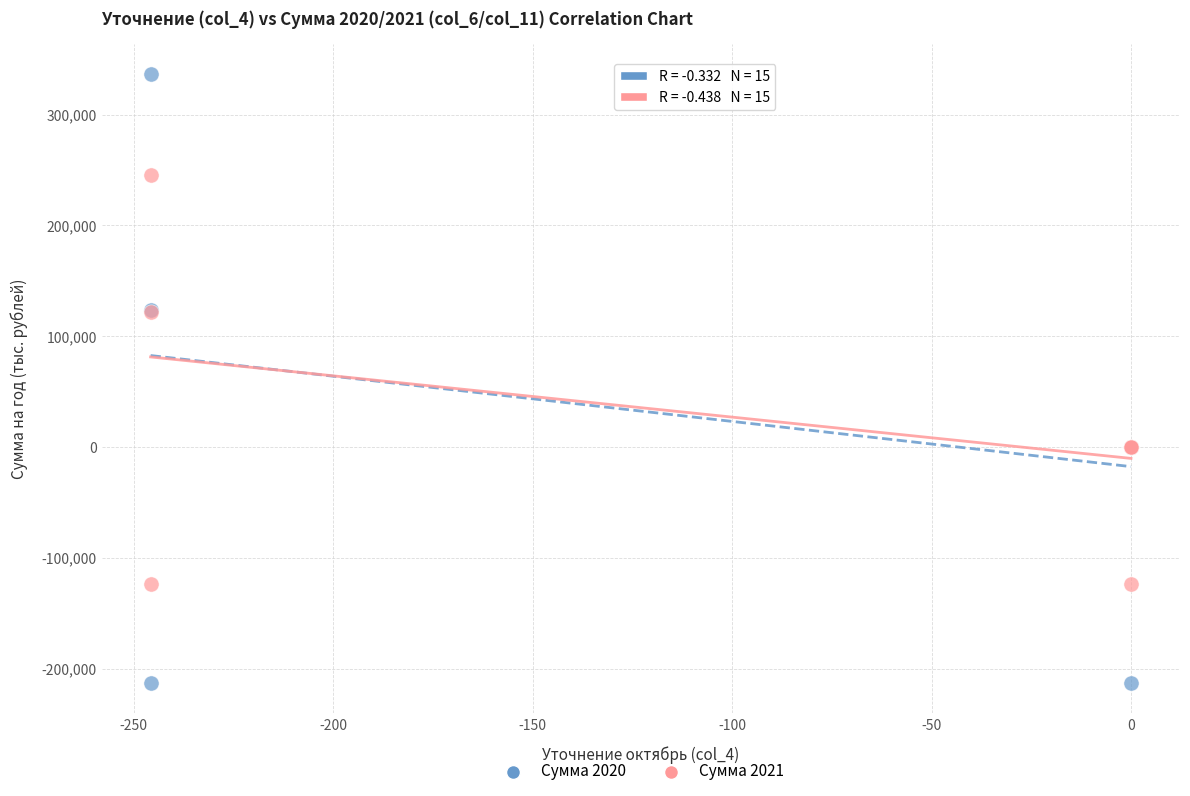

Which series contains the lowest Y value?

Сумма 2020